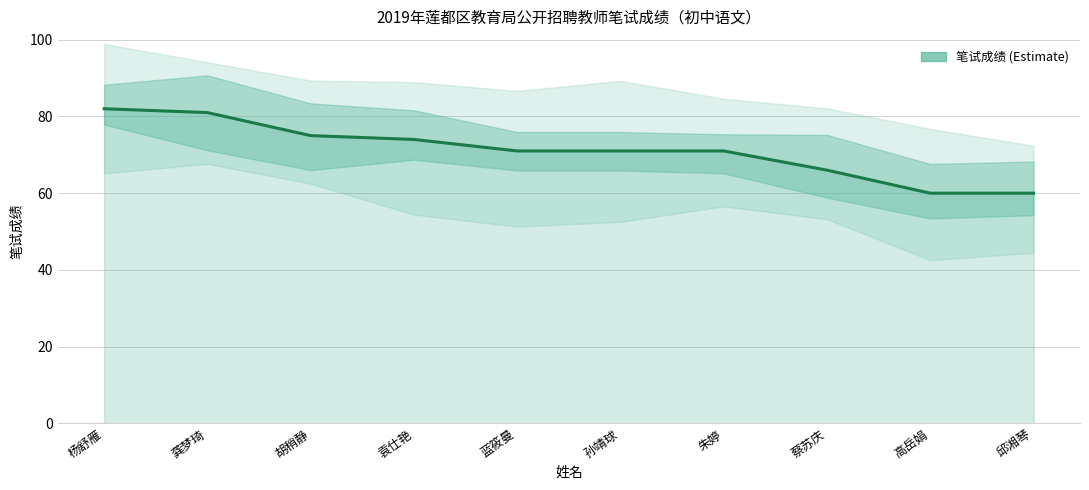

Is it true that the value at 蓝筱曼 is 102?

False